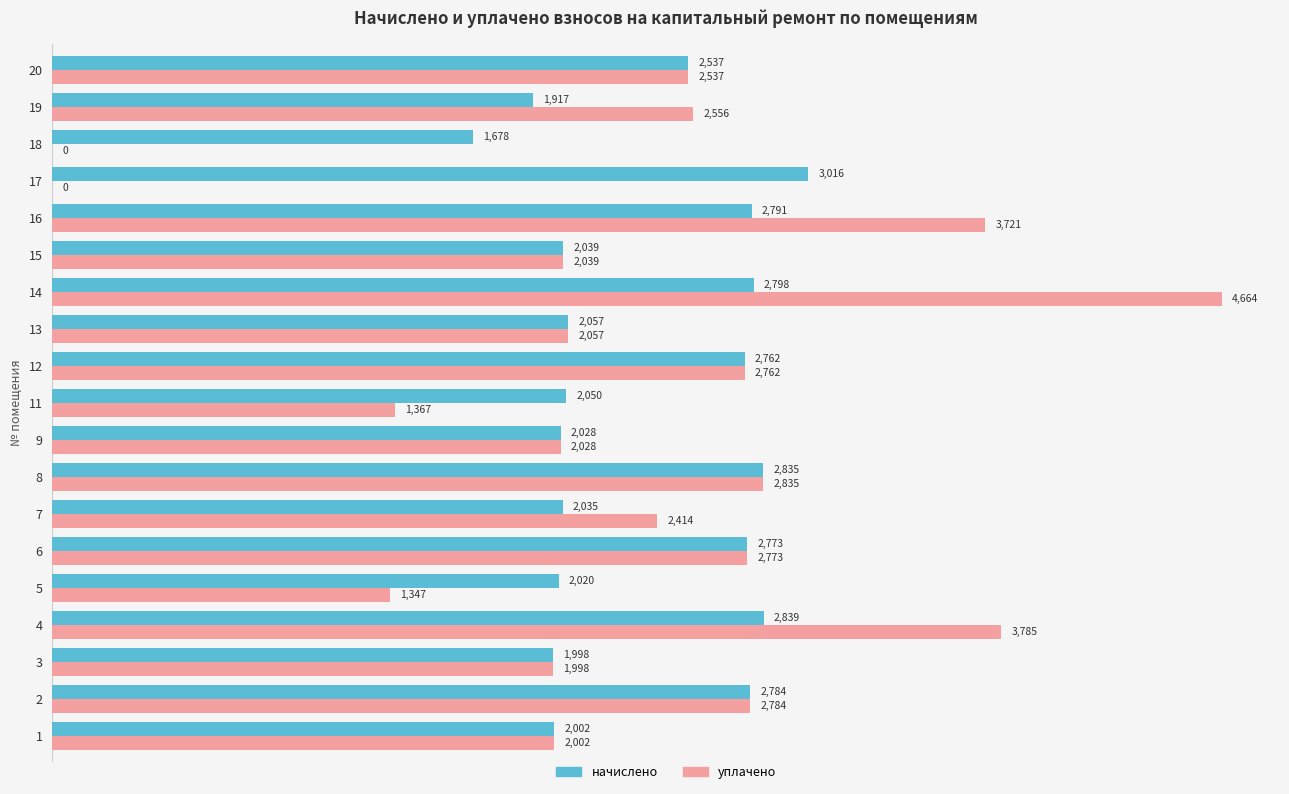

Is the value of уплачено at 9 greater than the value of начислено at 3?

Yes